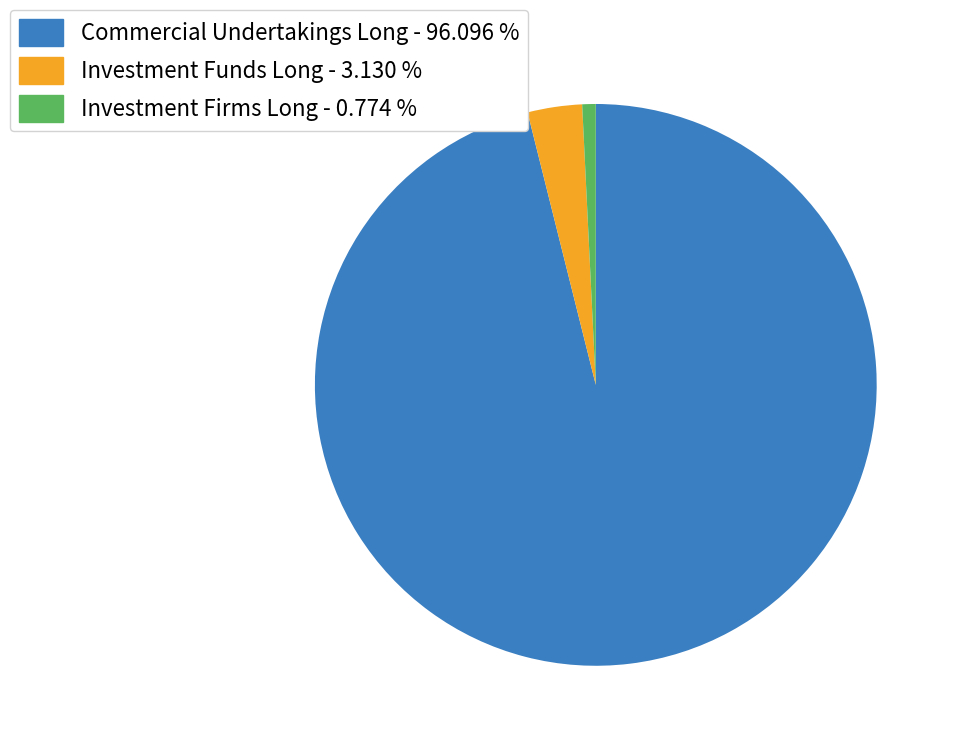

Which slice is the largest?

Commercial Undertakings Long